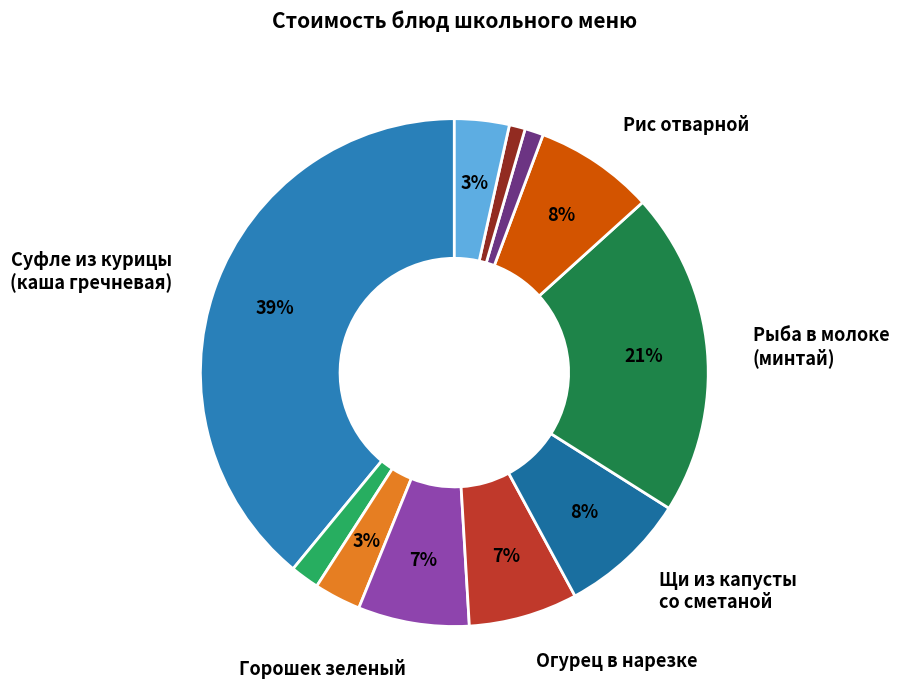

How many slices are in this pie chart?

11